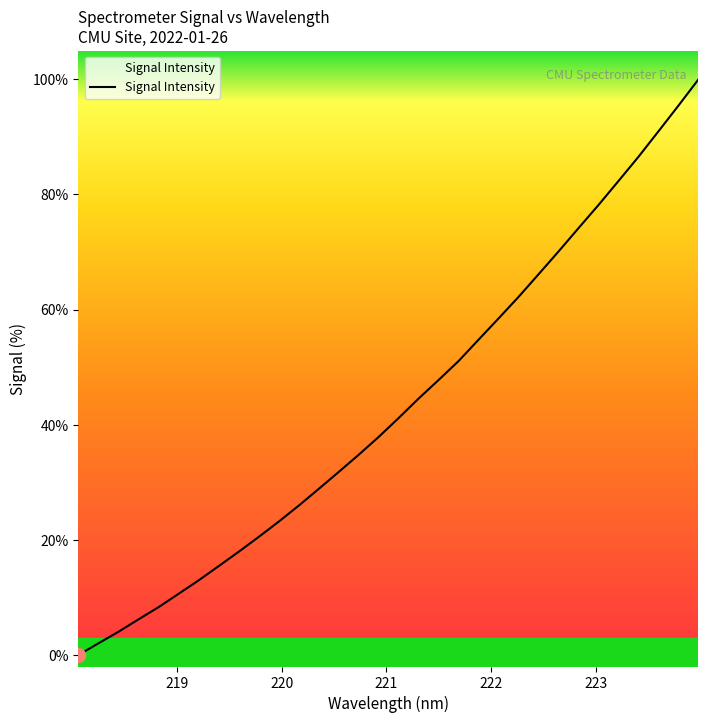

What is the difference between the maximum and minimum values?

100.0